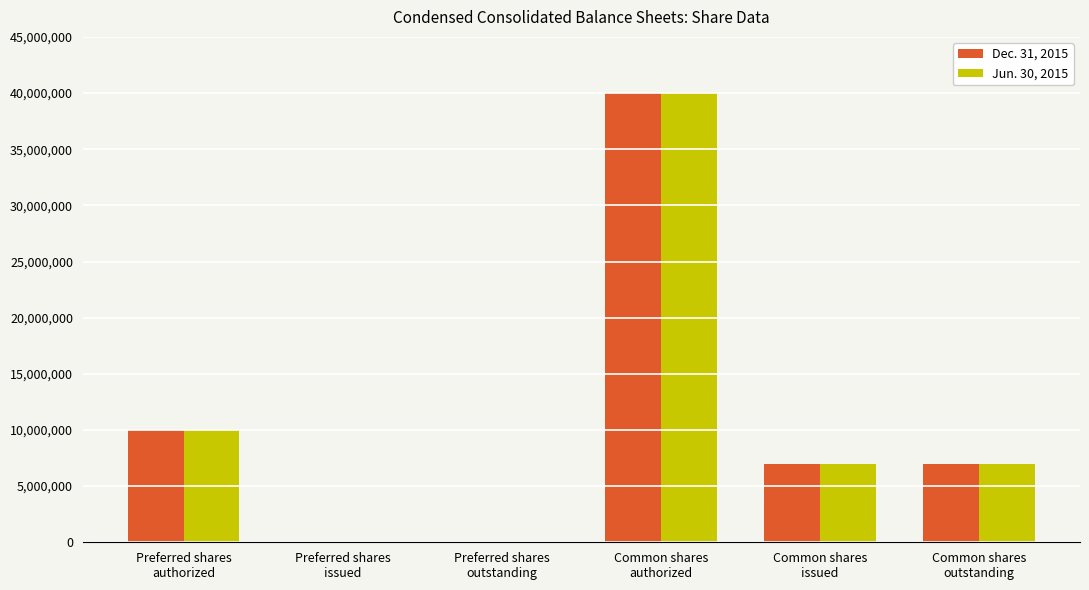

Reading left to right, list all the values displayed in this chart.

Dec. 31, 2015: 10000000	0	0	40000000	6973549	6973549
Jun. 30, 2015: 10000000	0	0	40000000	6973549	6973549